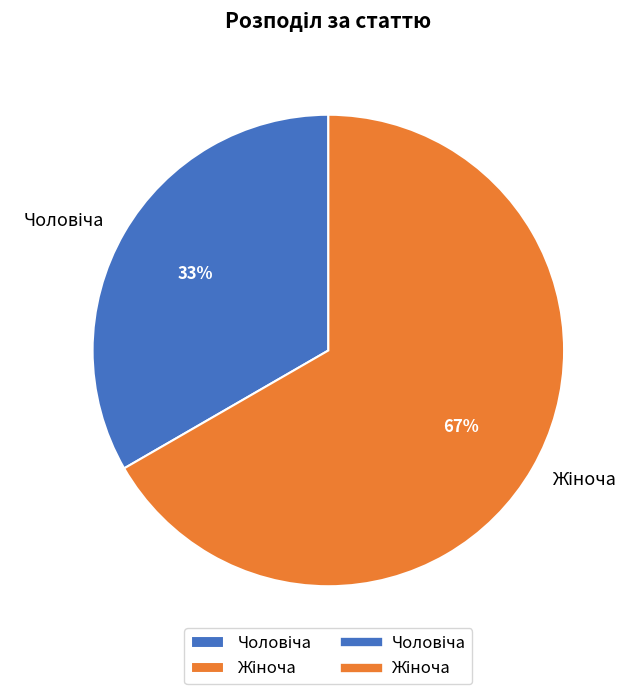

To the nearest percent, what is the average slice percentage?

50%